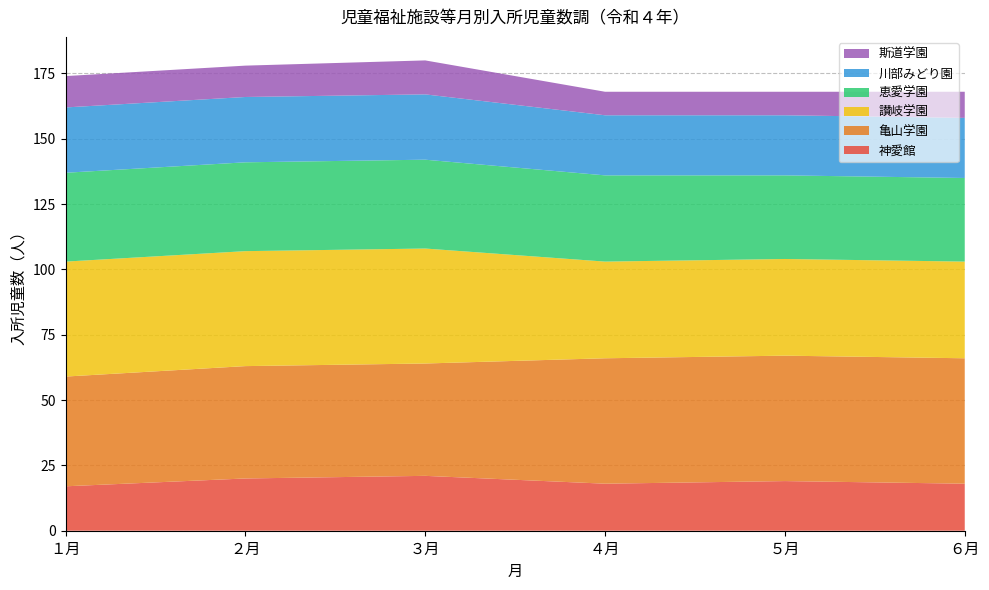

What is the total value across all series at ４月?

168